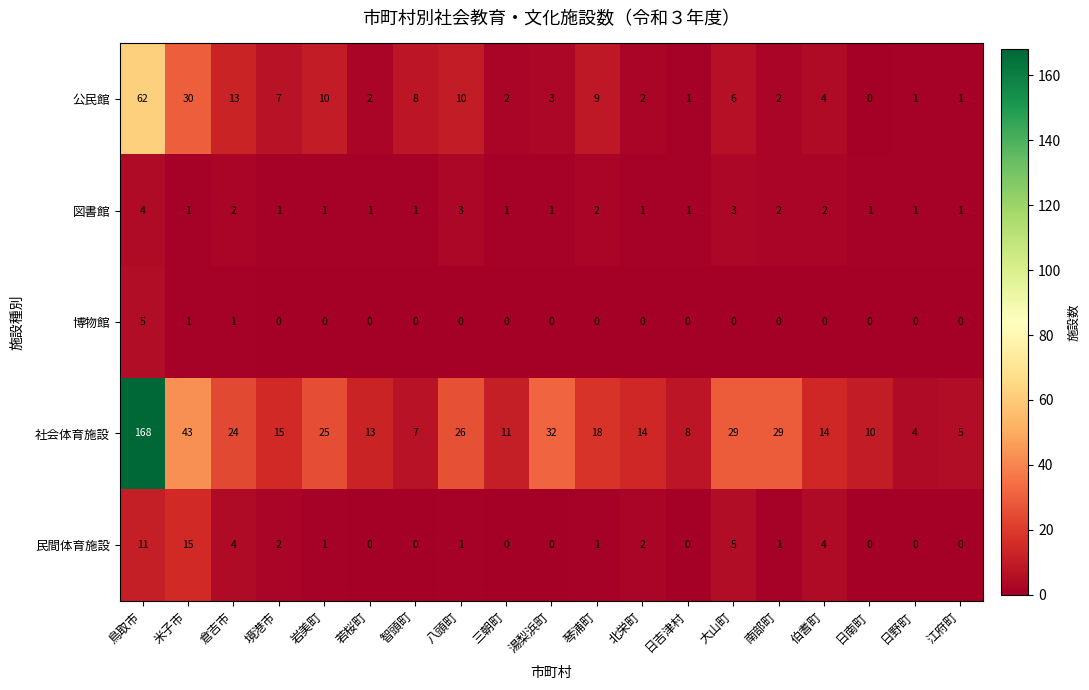

Which series has the largest total across all categories?

社会体育施設